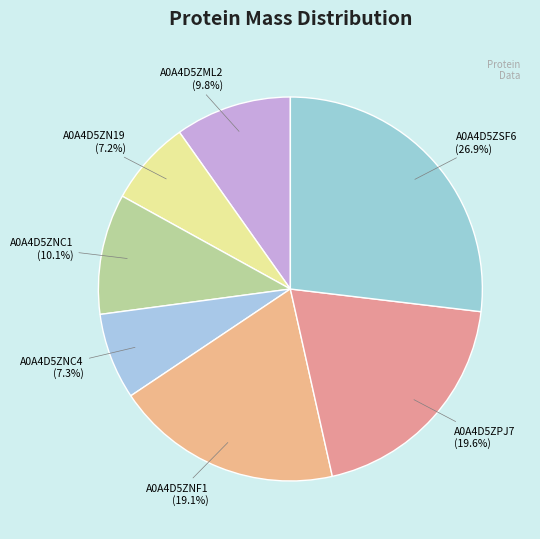

Approximately how many times larger is the value at A0A4D5ZNC1 compared to A0A4D5ZNC4?

1.4